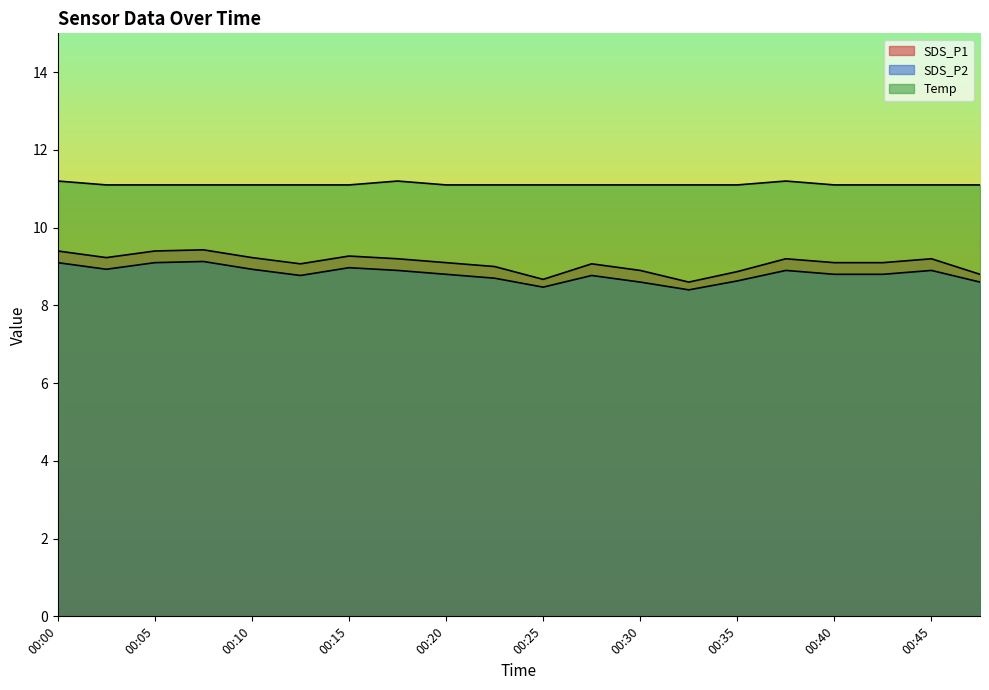

True or false: SDS_P2 and SDS_P1 cross at least once.

False